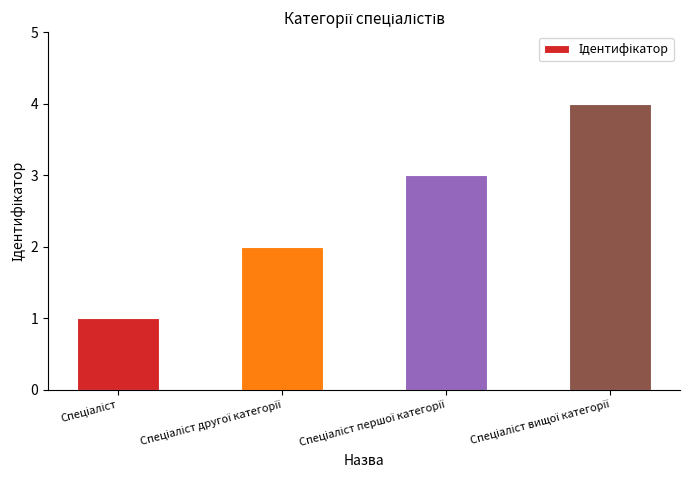

What is the maximum value shown in the chart?

4